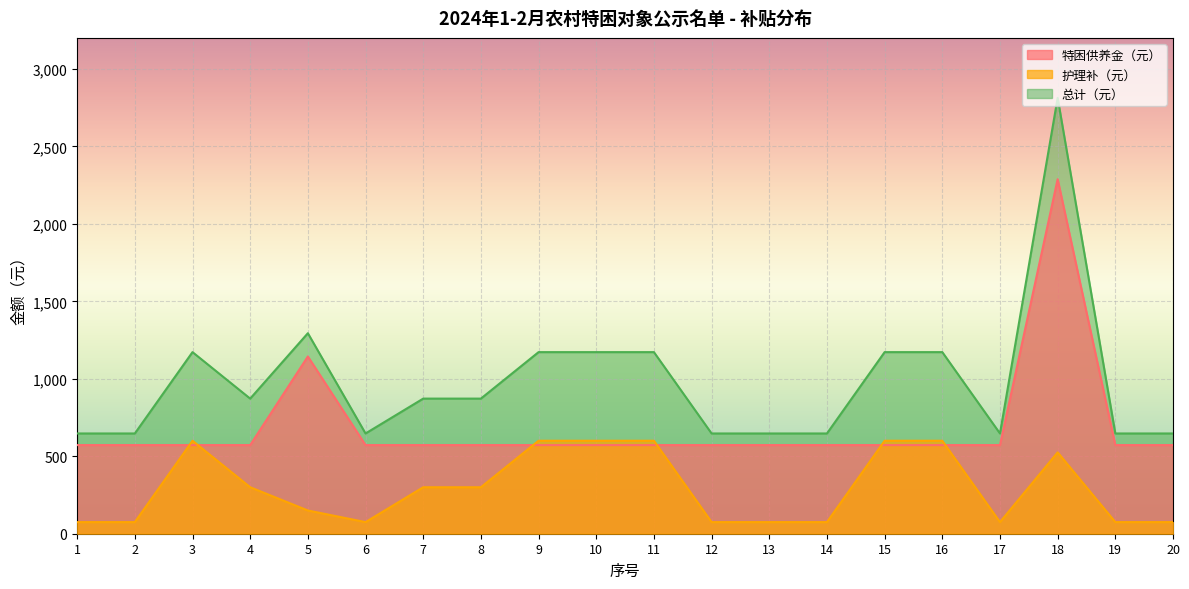

How many values in the 总计（元） series exceed 872?

8